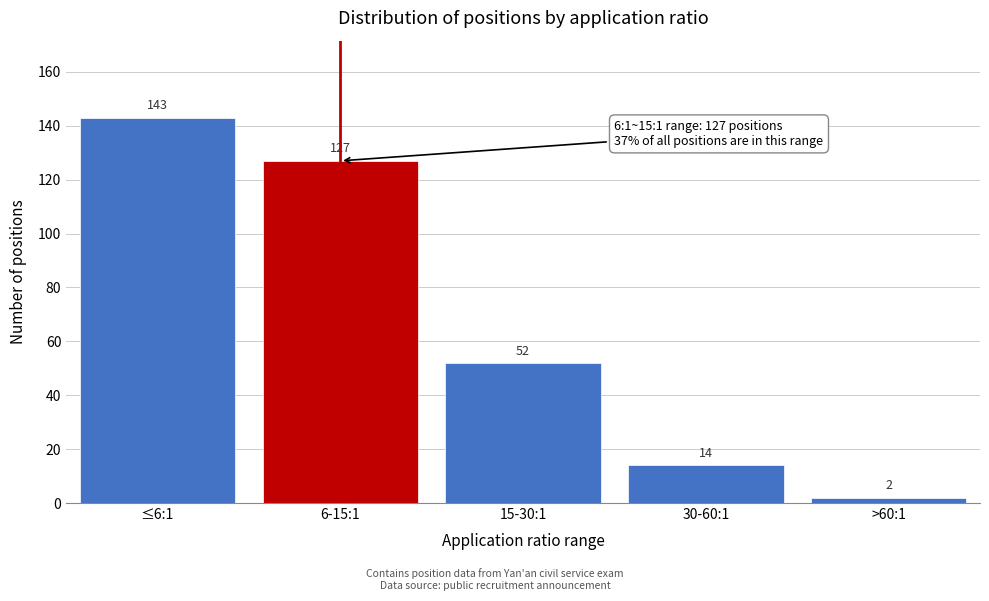

Reading left to right, transcribe all the data shown in this chart.

≤6:1=143	6-15:1=127	15-30:1=52	30-60:1=14	>60:1=2